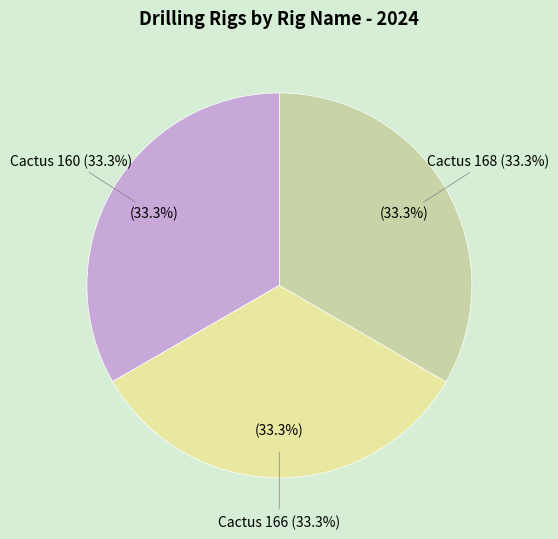

Is the sum of Cactus 168 and Cactus 160 greater than half?

Yes